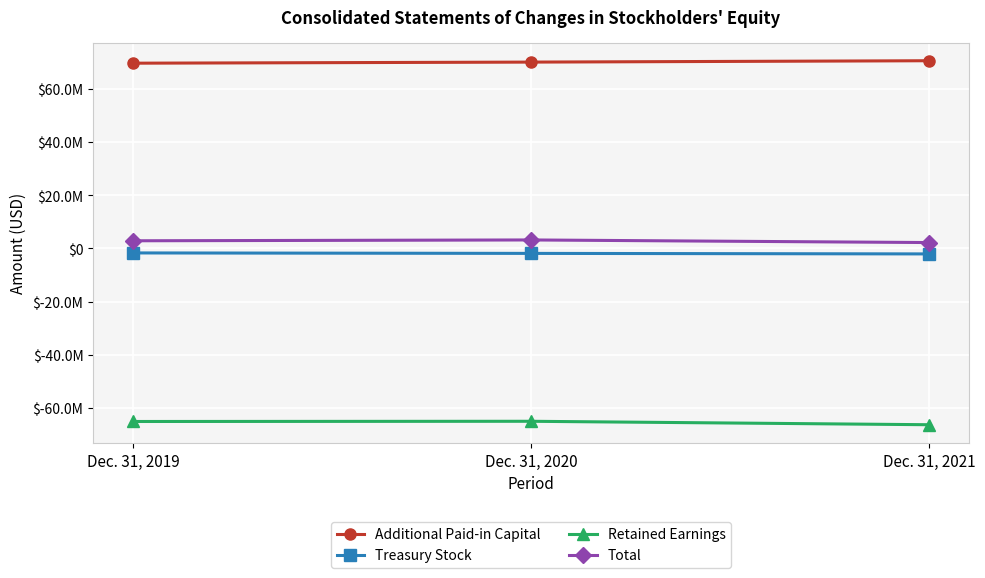

What is the minimum value shown in the chart?

-66312000